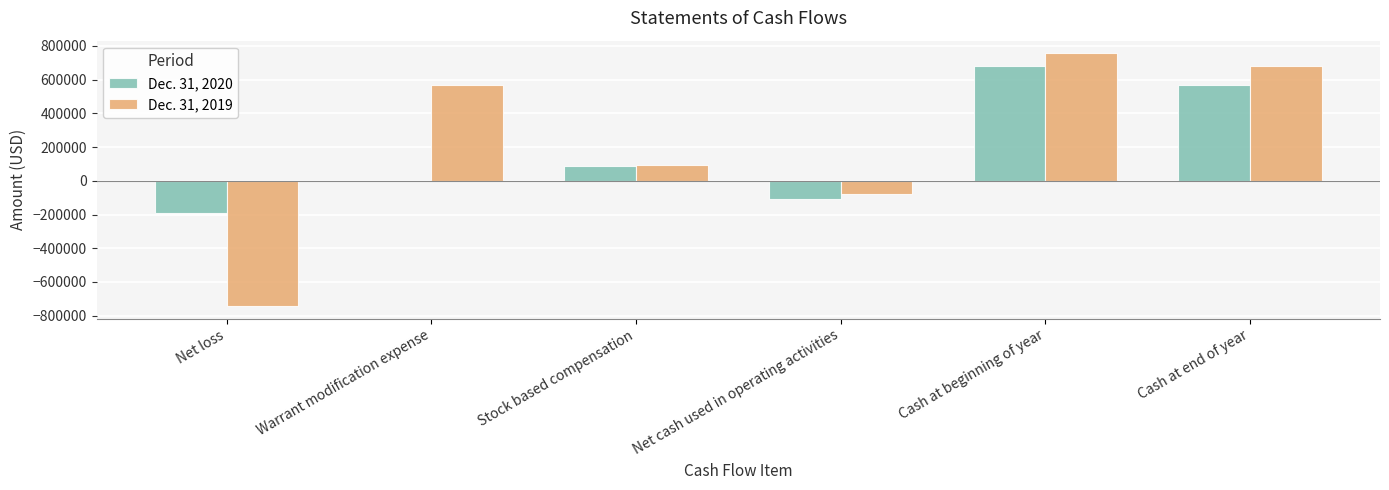

What is the difference between the Dec. 31, 2020 values at Warrant modification expense and Net cash used in operating activities?

108476